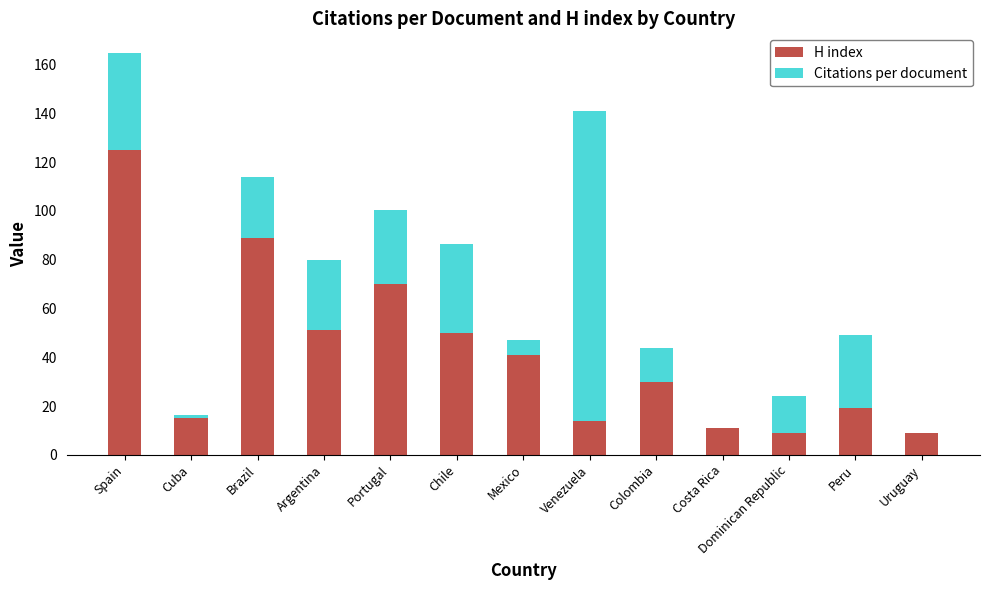

Are the bars horizontal?

No